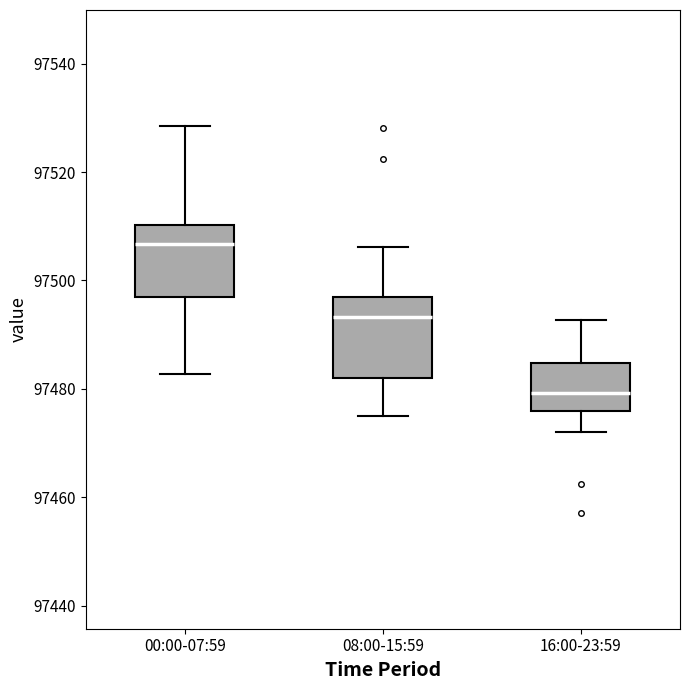

Reading left to right, read every box against the y-axis: the position of its median line, the range the box covers, and the ends of its whiskers. The values are not printed on the chart, so give them approximately, as read against the axis.

00:00-07:59: median 97506, box 97496 to 97510, whiskers 97482 to 97528
08:00-15:59: median 97494, box 97482 to 97498, whiskers 97476 to 97506
16:00-23:59: median 97480, box 97476 to 97484, whiskers 97472 to 97492